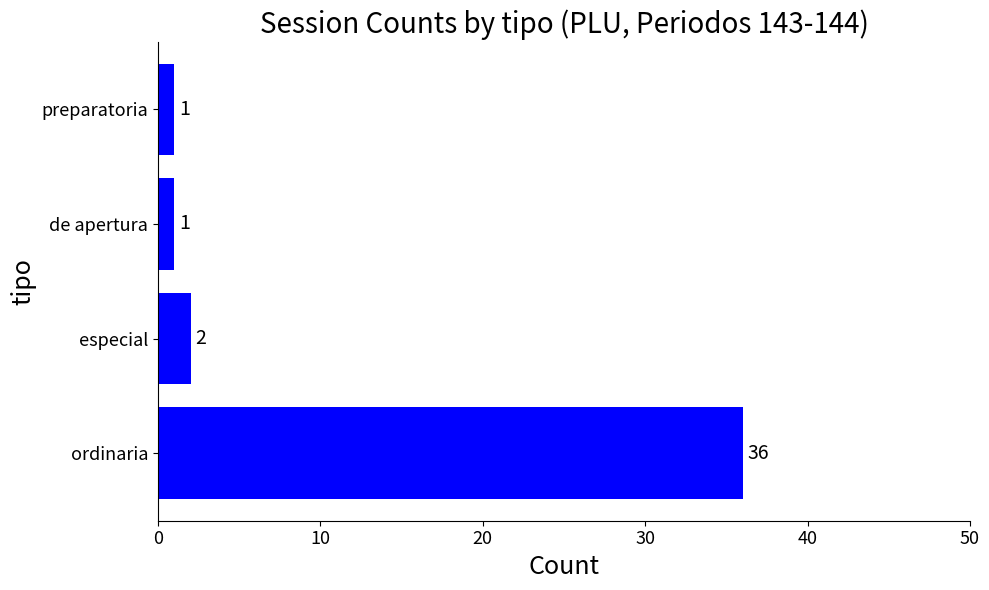

What is the maximum value shown in the chart?

36